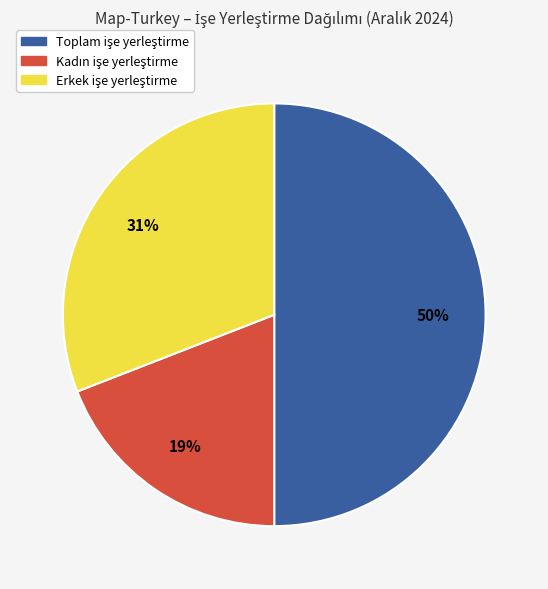

To the nearest percent, what portion does Erkek represent?

31%